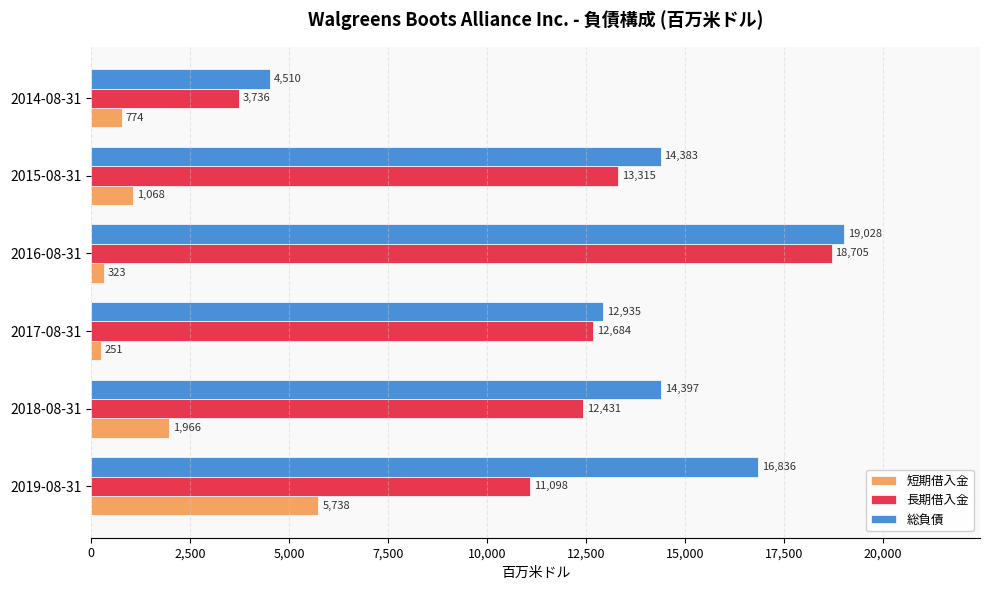

What are all the series names shown in the legend?

短期借入金, 長期借入金, 総負債